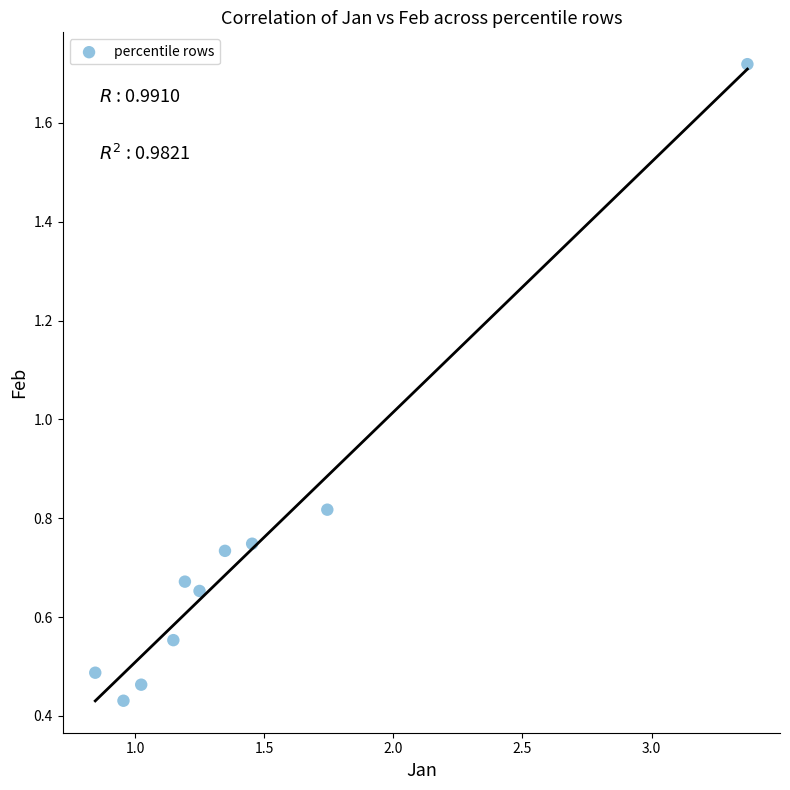

What is the average X value?

1.4